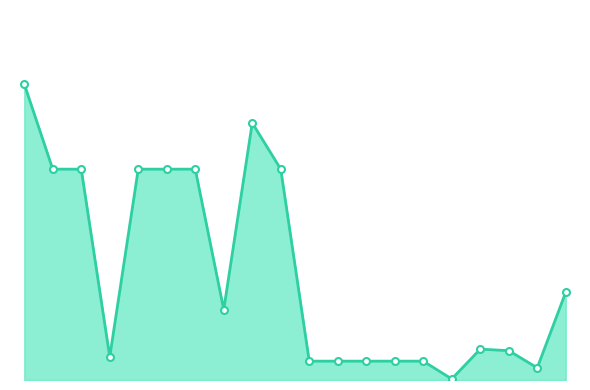

Does the chart have visible grid lines?

No